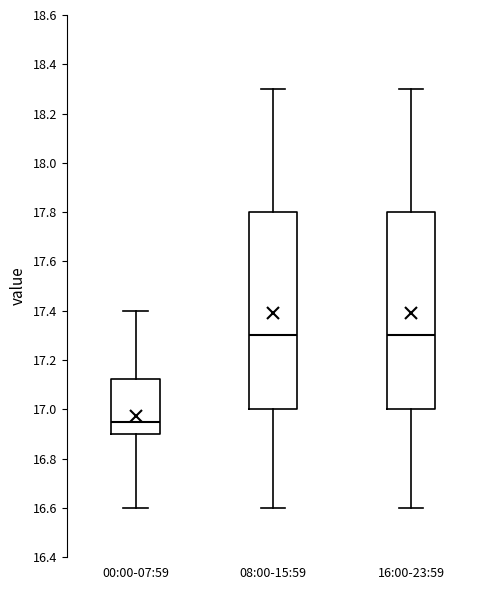

Reading left to right, transcribe this box plot: for each box, give where its median line is, the range the box spans, and where its two whiskers end, as read against the y-axis. The values are not printed on the chart, so give them approximately, as read against the axis.

00:00-07:59: median 16.96, box 16.90 to 17.12, whiskers 16.60 to 17.40
08:00-15:59: median 17.30, box 17.00 to 17.80, whiskers 16.60 to 18.30
16:00-23:59: median 17.30, box 17.00 to 17.80, whiskers 16.60 to 18.30